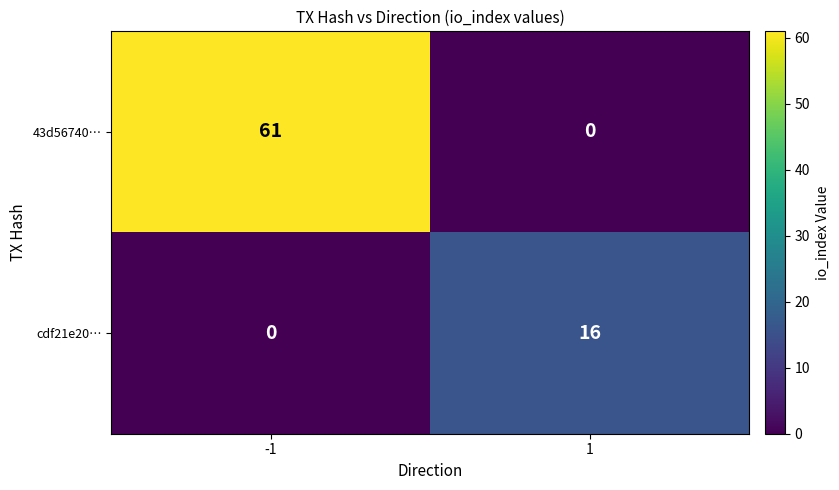

What value does the 43d56740… series have at -1?

61